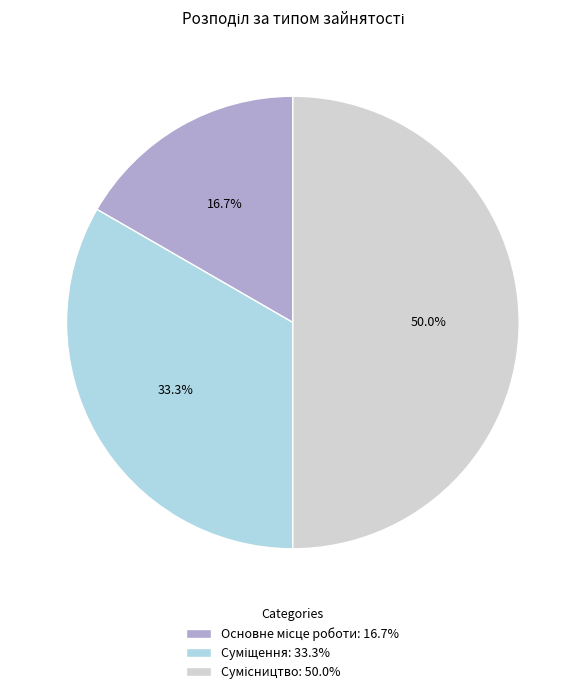

Does any single category account for the majority?

No